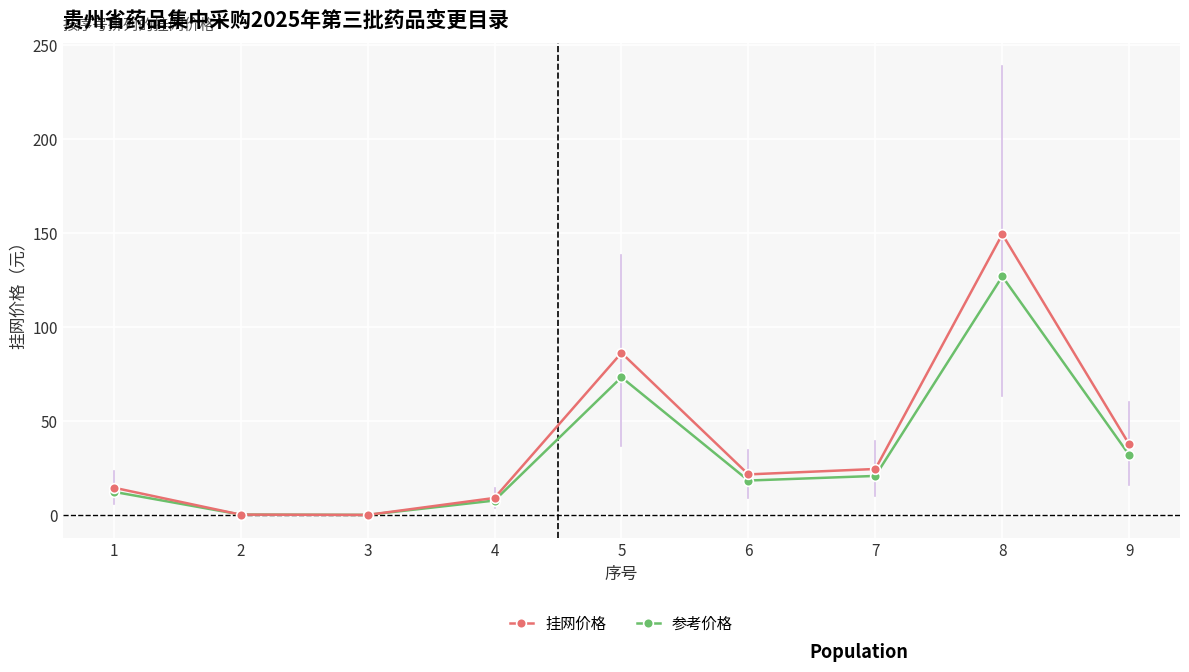

Which series has the largest range (max minus min)?

挂网价格